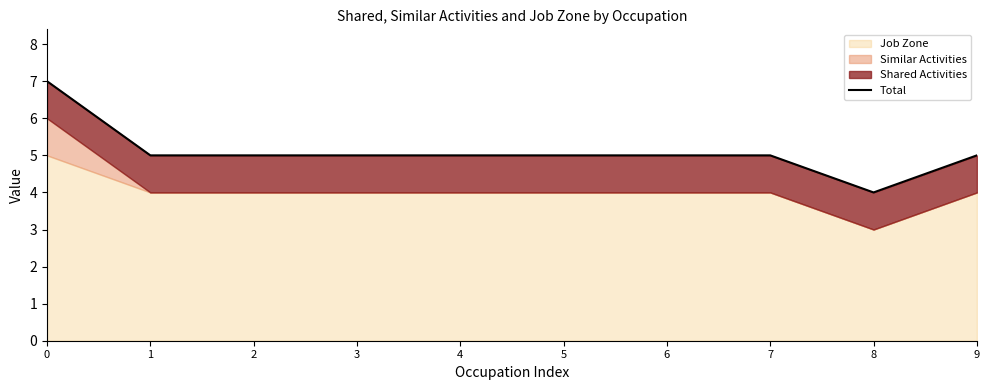

At which category does the data reach its first local valley?

8